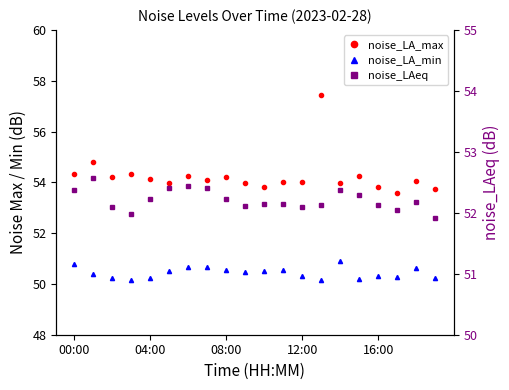

True or false: noise_LA_min has more than 2 interior local peaks.

True